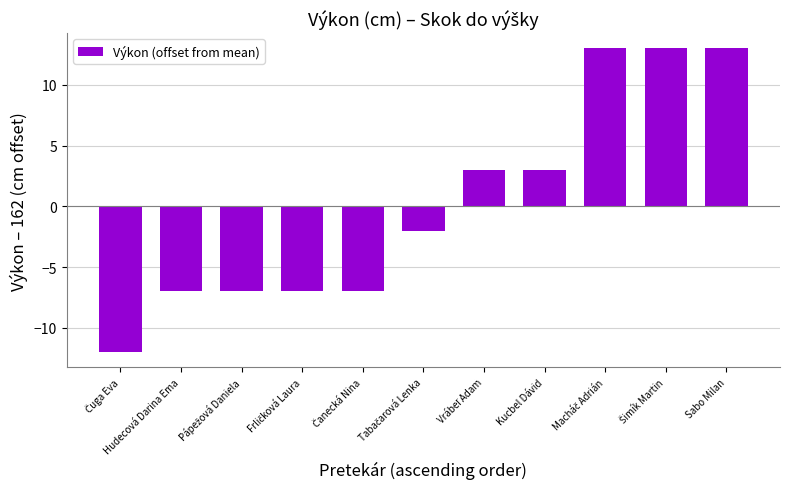

What is the maximum value shown in the chart?

13